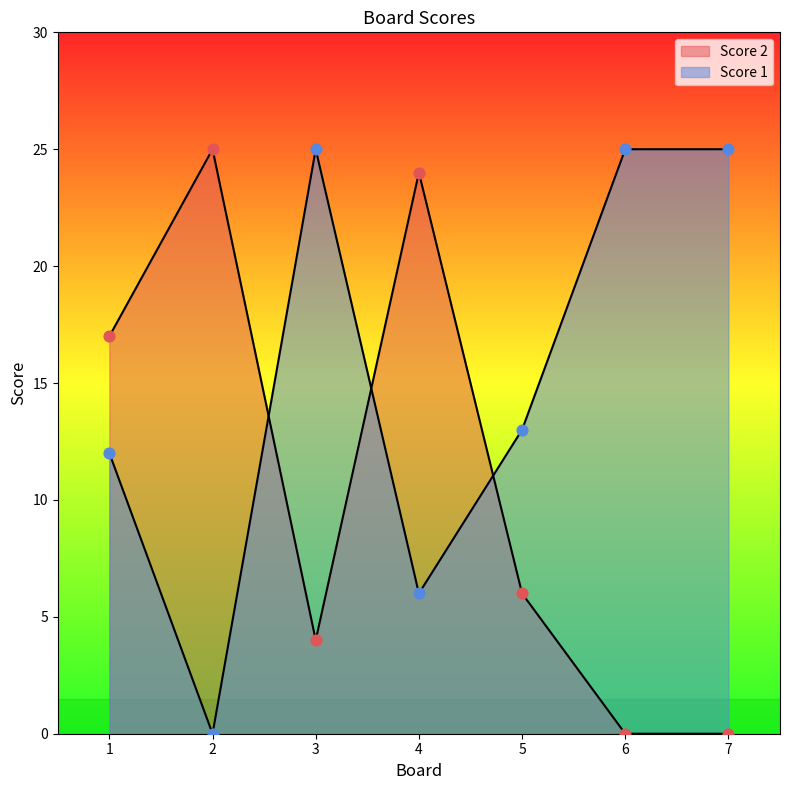

Which series has the largest Y range (max minus min)?

Score 1